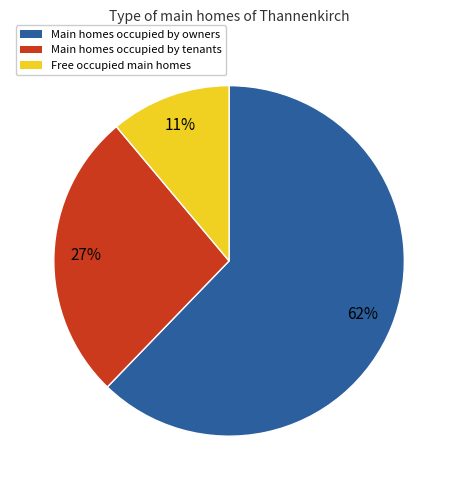

Between Main homes occupied by owners and Main homes occupied by tenants, which is larger?

Main homes occupied by owners